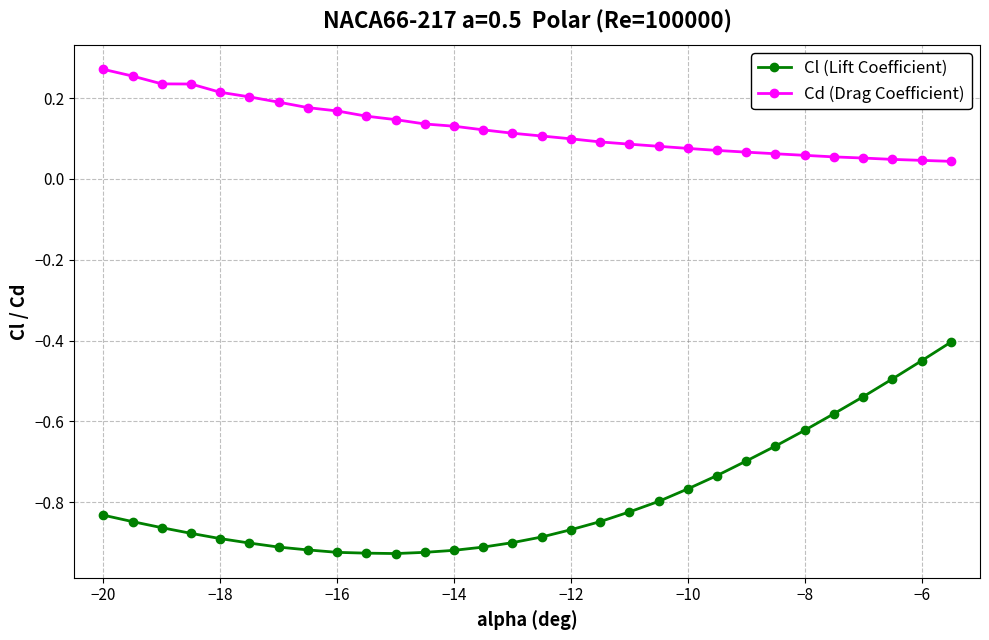

Which series has the widest spread of values?

Cl (Lift Coefficient)